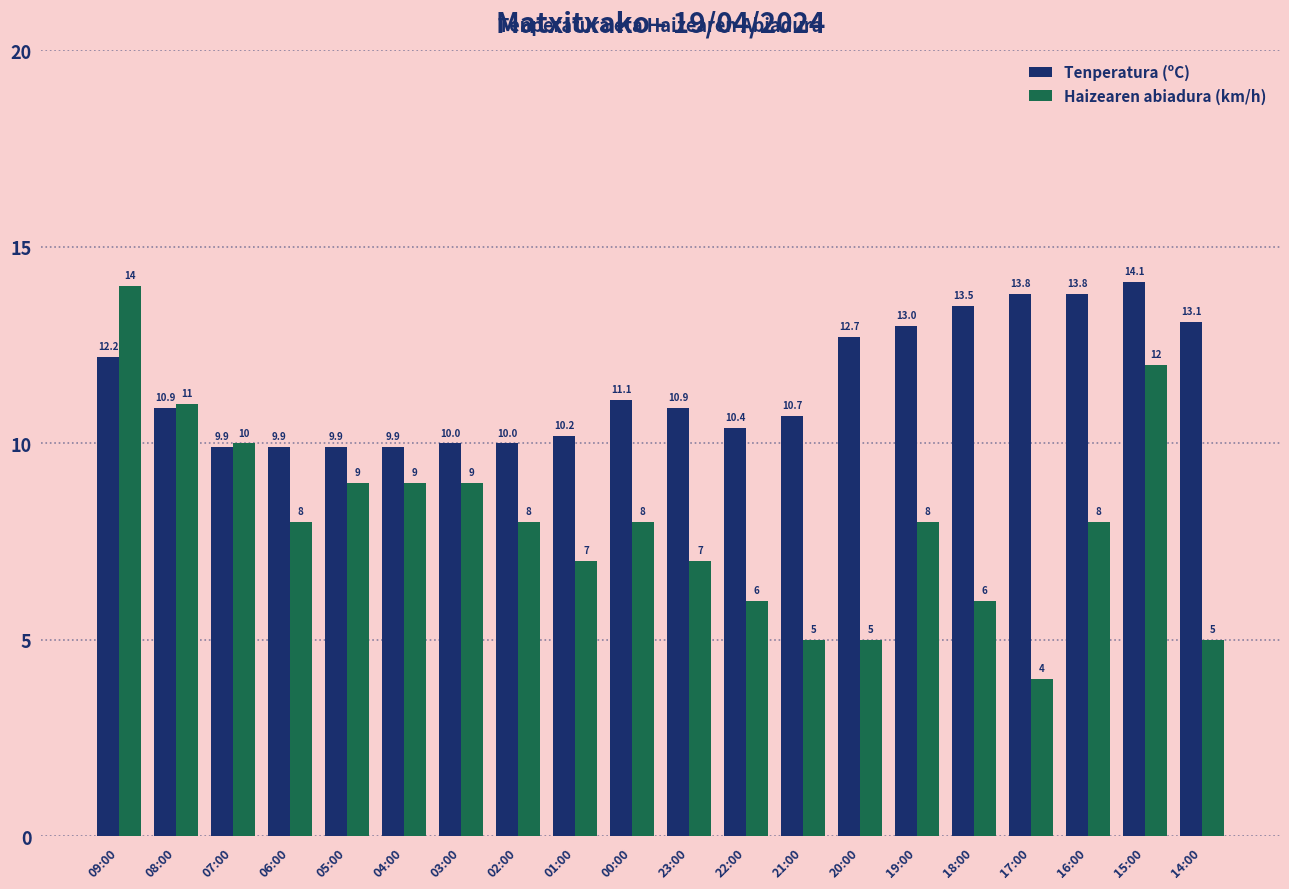

What is the average value of the Tenperatura (ºC) series?

11.5